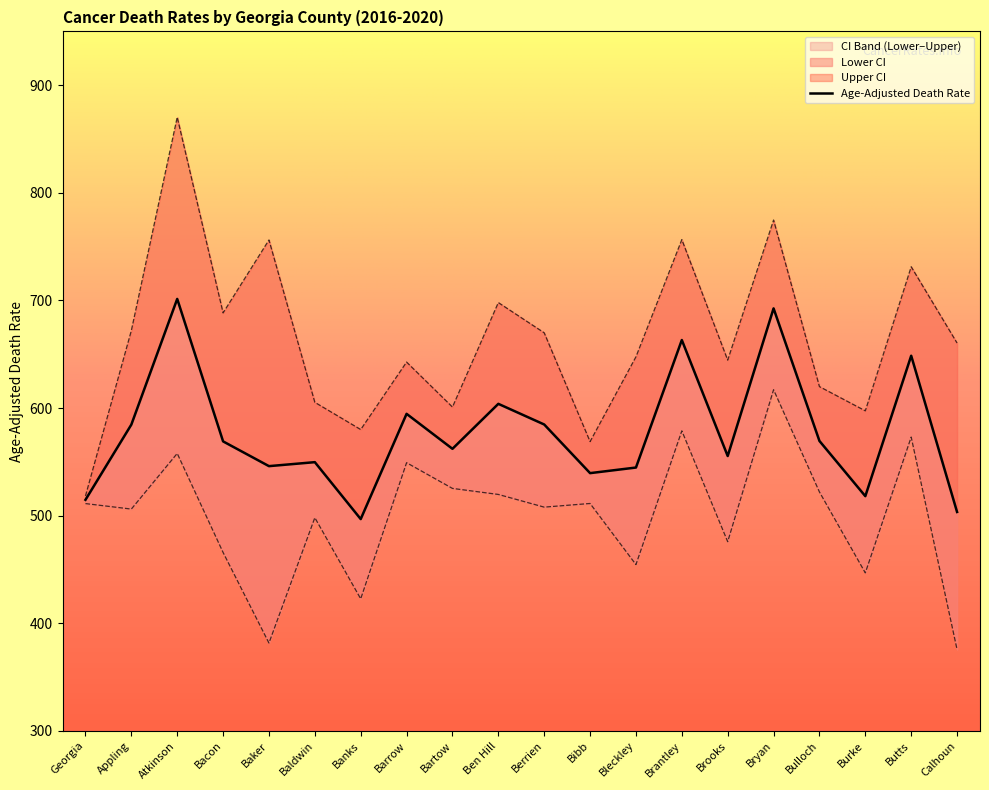

True or false: Upper CI and Age-Adjusted Death Rate intersect in this chart.

False